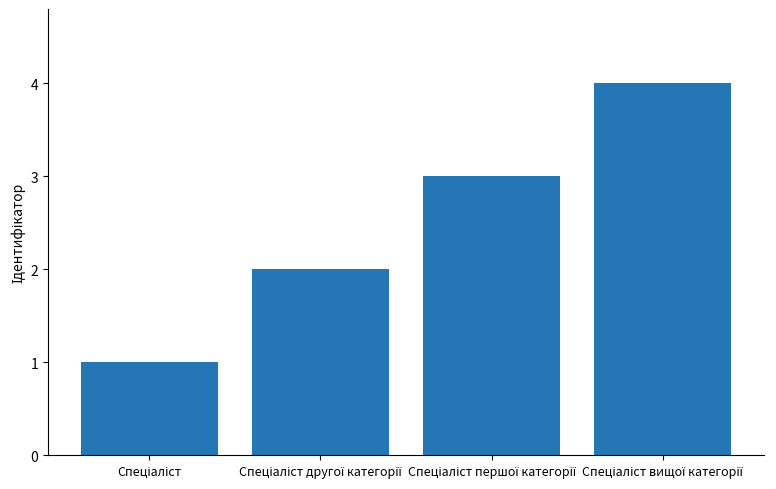

What is the greatest value displayed?

4